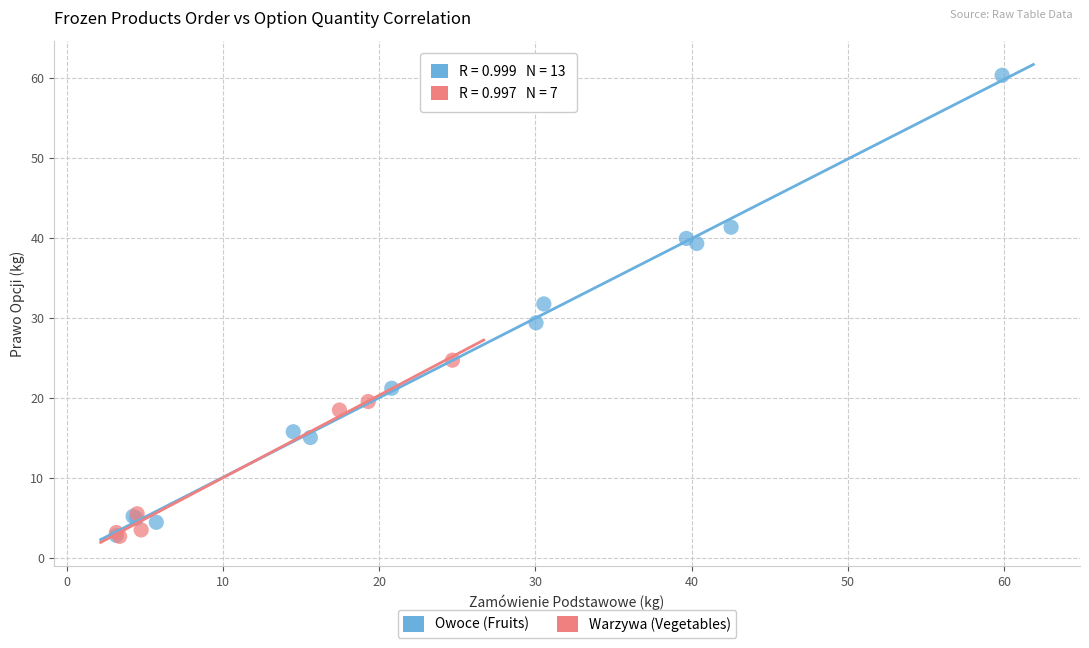

Which series has the largest Y range (max minus min)?

Owoce (Fruits)